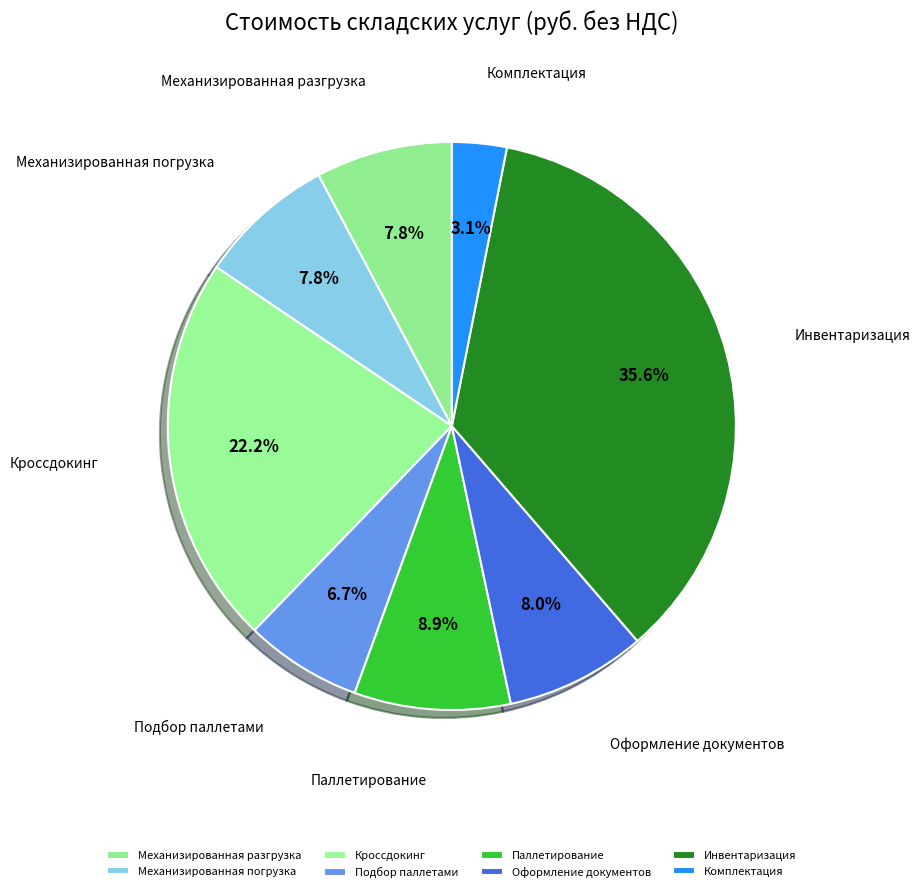

Count the number of slices in the pie.

8